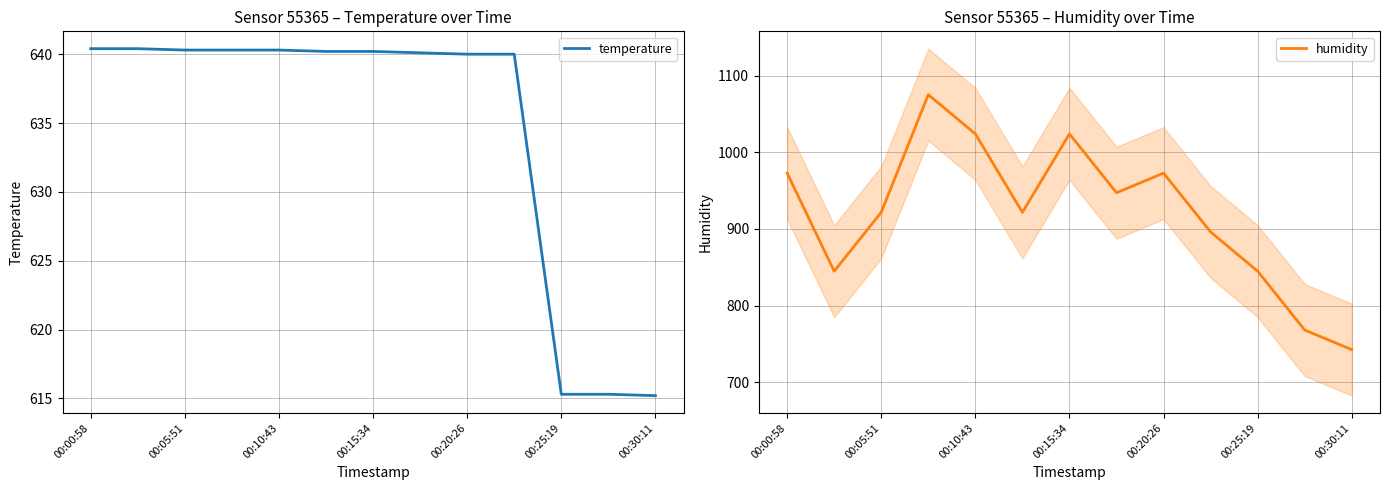

What is the sum of all temperature values?

8248.0